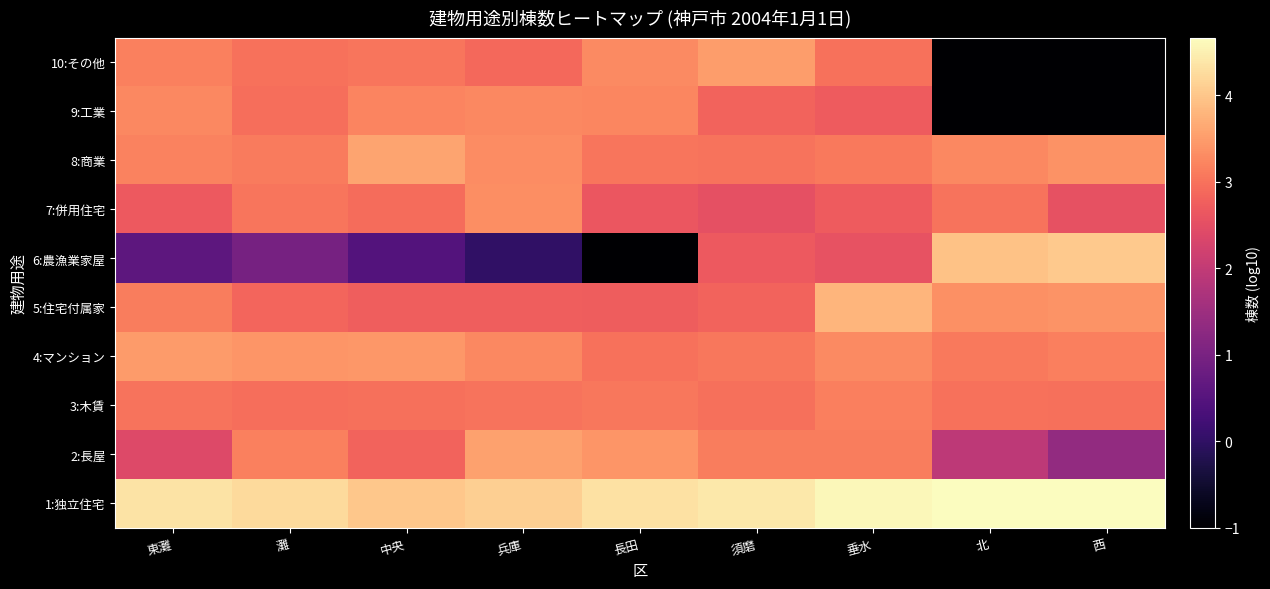

What is the greatest value displayed?

4.7